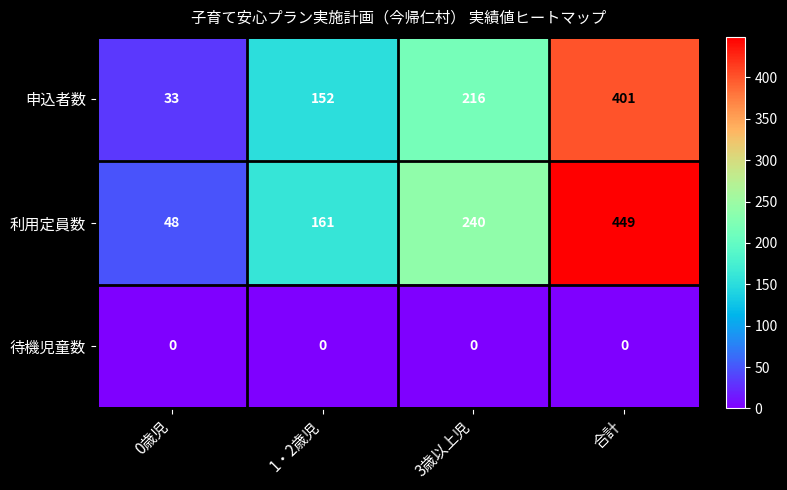

Which series changed the most between 1・2歳児 and 3歳以上児?

利用定員数